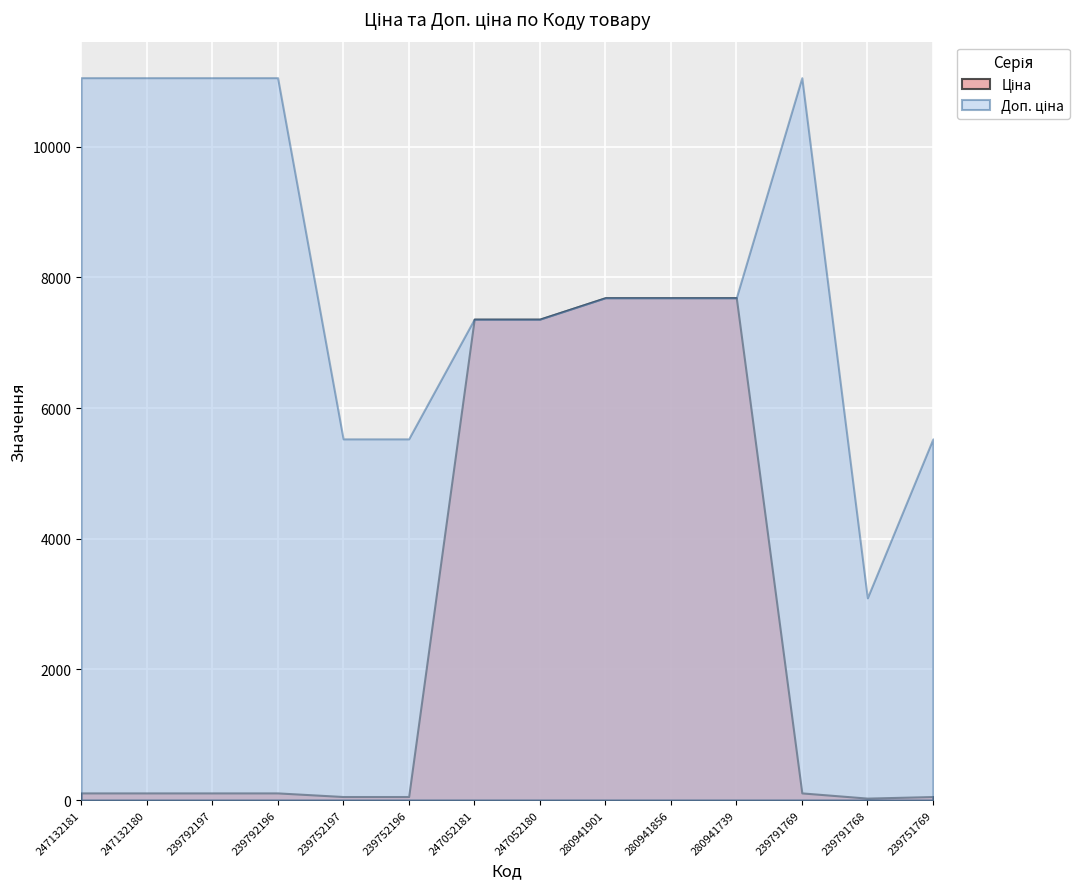

Reading left to right, extract all data points from this chart.

Ціна: 247132181=110.5	247132180=110.5	239792197=110.5	239792196=110.5	239752197=55.3	239752196=55.3	247052181=7360.2	247052180=7360.2	280941901=7688.0	280941856=7688.0	280941739=7688.0	239791769=110.5	239791768=30.9	239751769=55.3
Доп. ціна: 247132181=11055.0	247132180=11055.0	239792197=11055.0	239792196=11055.0	239752197=5528.0	239752196=5528.0	247052181=7360.2	247052180=7360.2	280941901=7688.0	280941856=7688.0	280941739=7688.0	239791769=11055.0	239791768=3095.0	239751769=5528.0